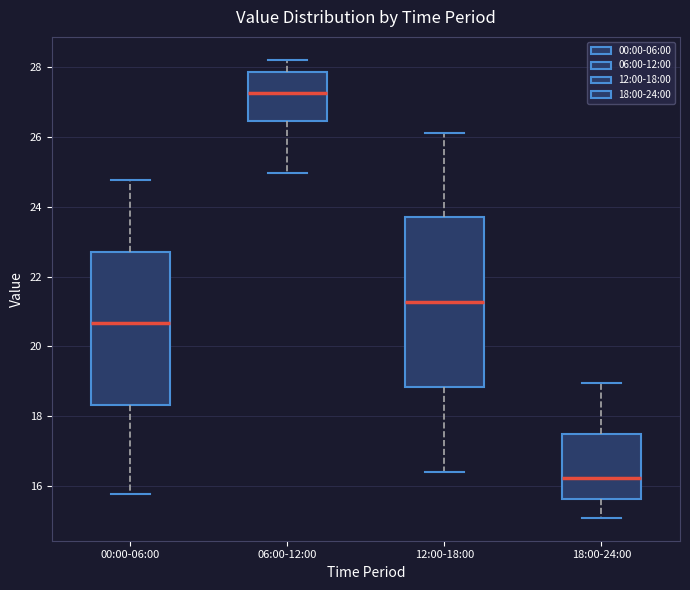

Which box is the tallest, from its lower edge to its upper edge?

12:00-18:00